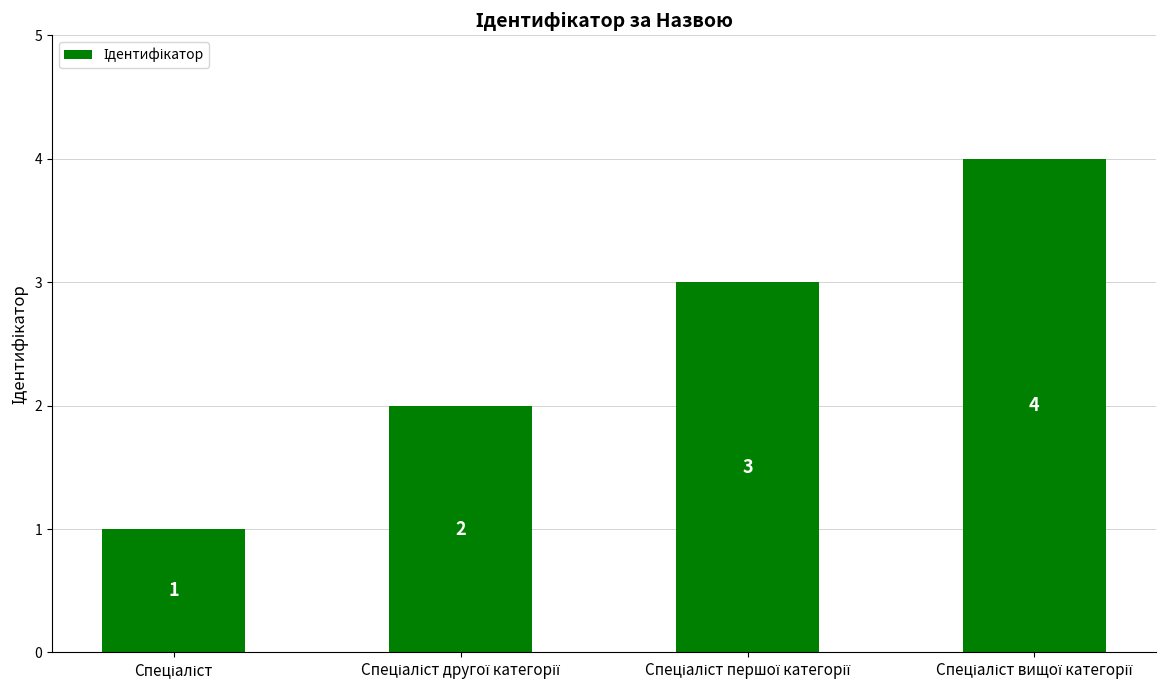

What is the value of the 4th bar from the left?

4